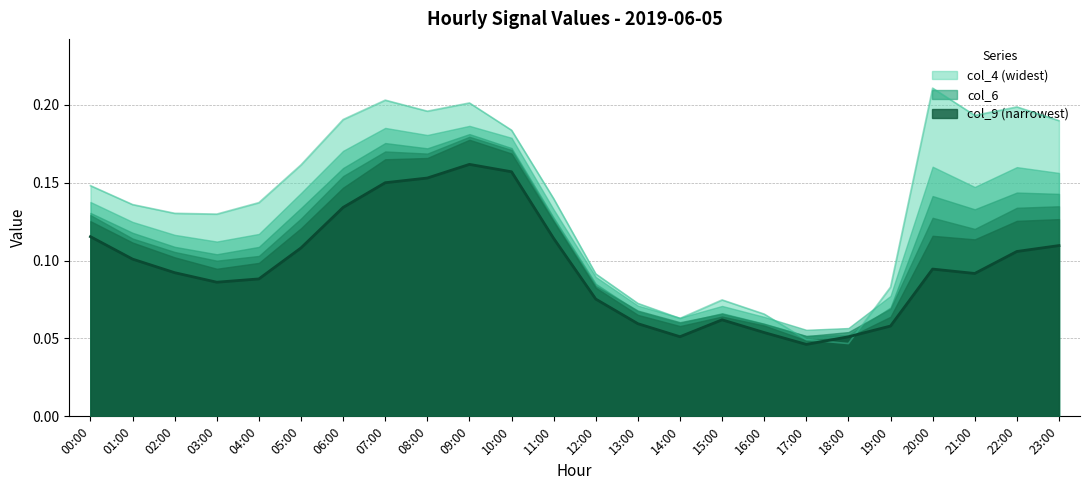

Where is col_9 nearest to the value 0?

17:00